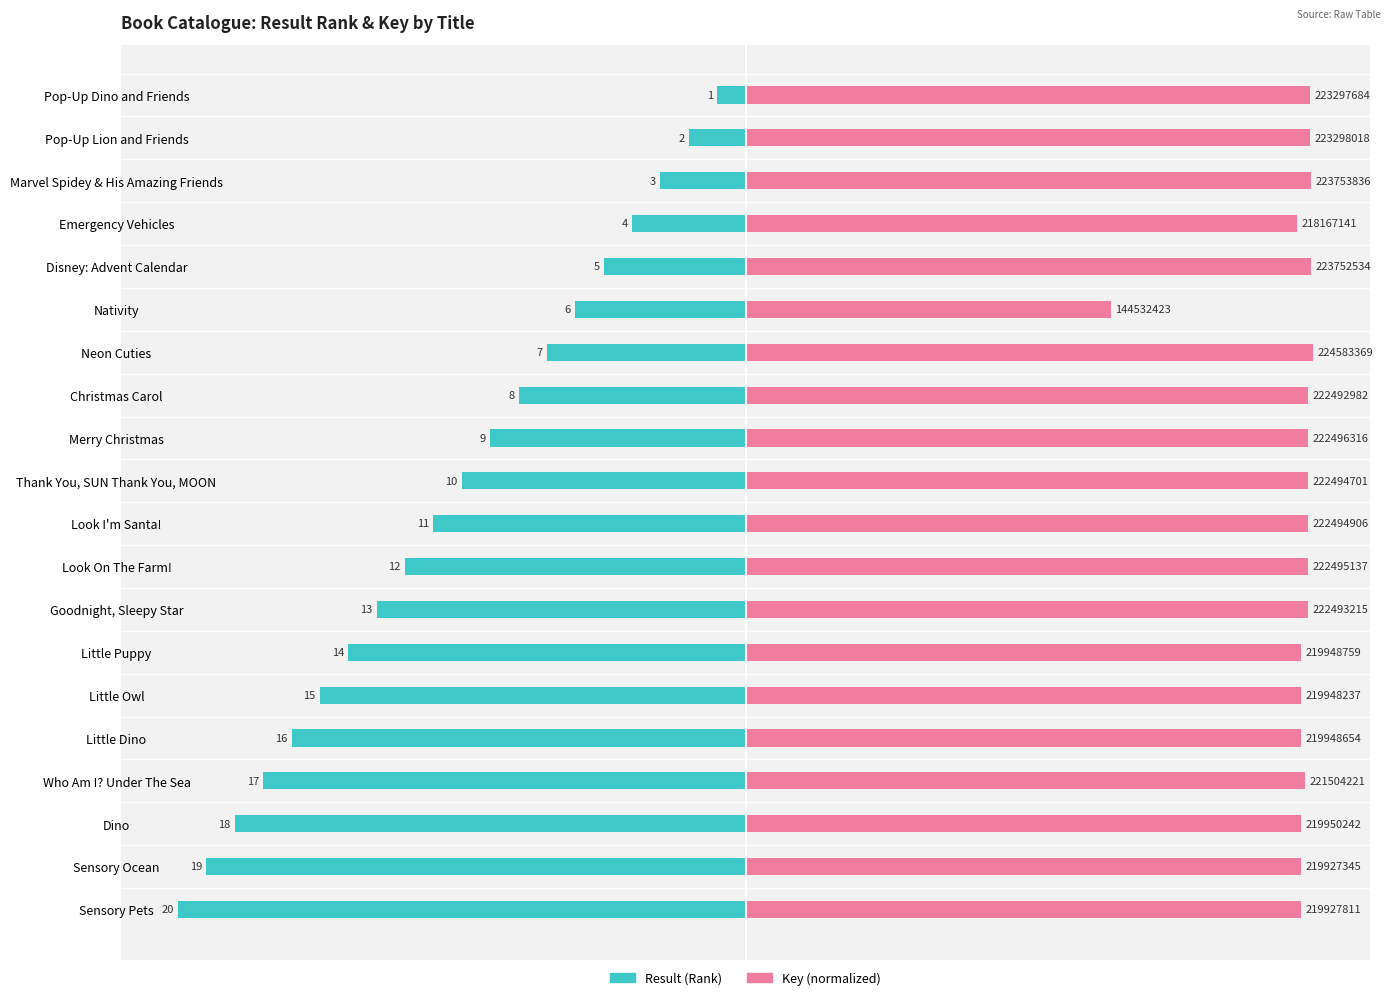

The value of Result (Rank) at Nativity is -1.6. True or false?

False